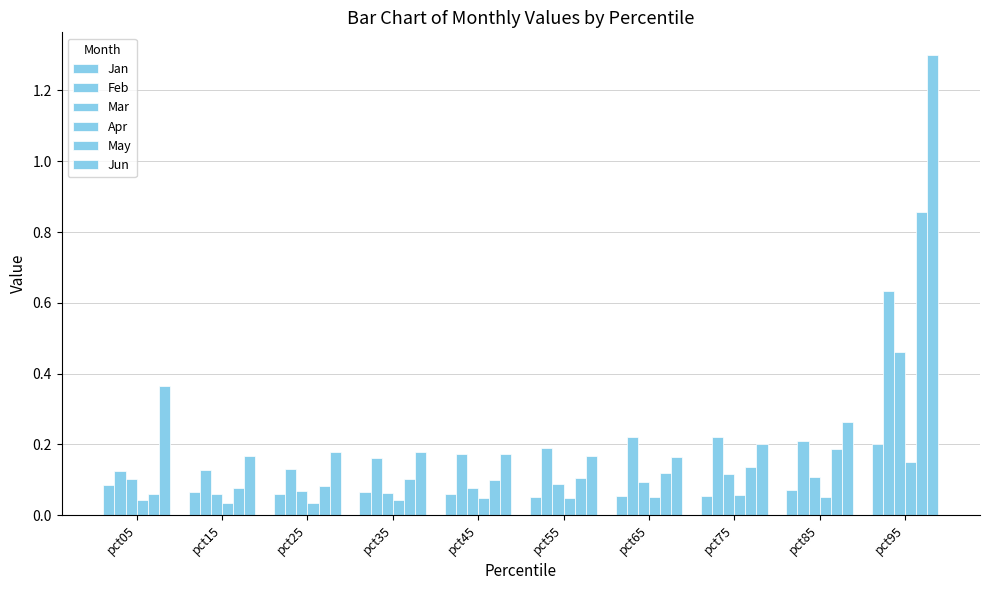

What is the total value across all series at pct15?

0.5